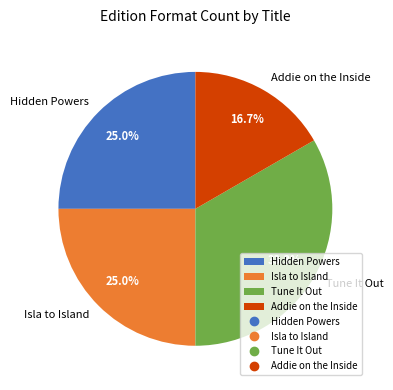

Does Tune It Out represent more than half of the total?

No